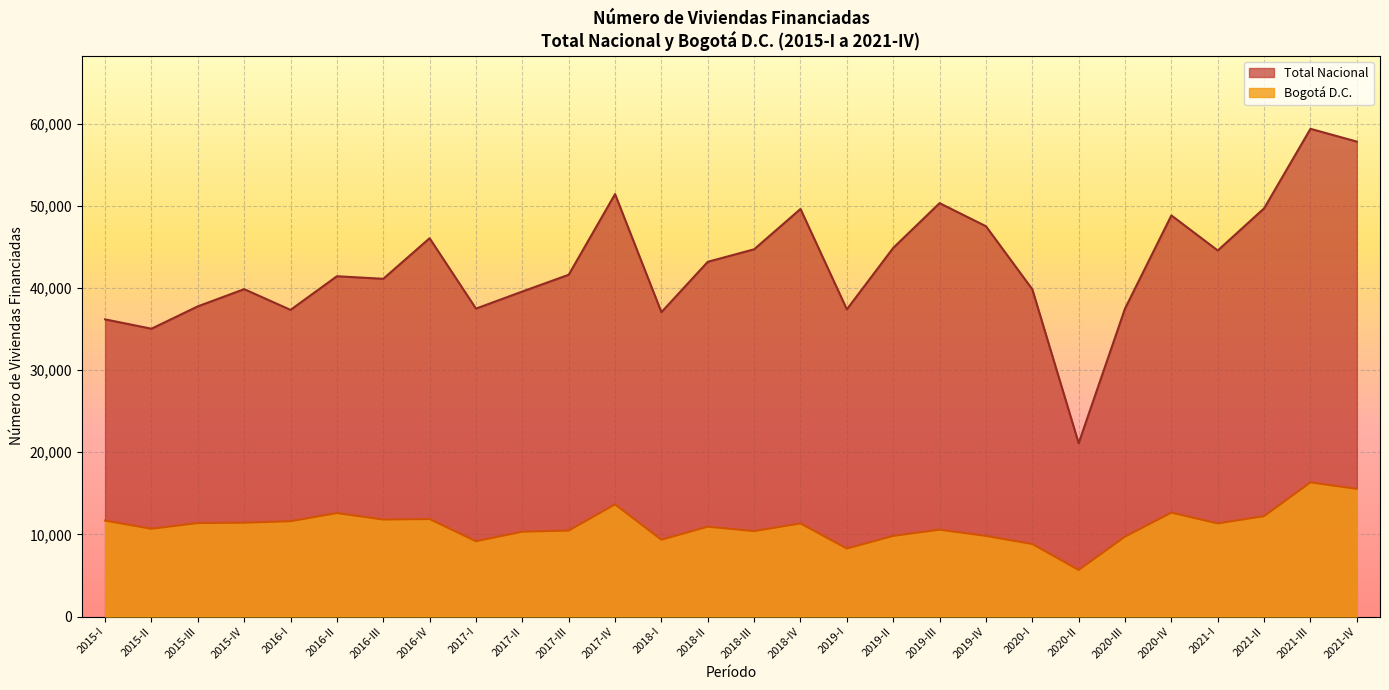

Reading left to right, extract all data points from this chart.

Total Nacional: 2015-I=36191	2015-II=35049	2015-III=37772	2015-IV=39868	2016-I=37343	2016-II=41441	2016-III=41128	2016-IV=46070	2017-I=37499	2017-II=39580	2017-III=41620	2017-IV=51444	2018-I=37065	2018-II=43198	2018-III=44722	2018-IV=49634	2019-I=37407	2019-II=44891	2019-III=50344	2019-IV=47531	2020-I=39855	2020-II=21107	2020-III=37504	2020-IV=48848	2021-I=44576	2021-II=49710	2021-III=59394	2021-IV=57839
Bogotá D.C.: 2015-I=11684	2015-II=10687	2015-III=11383	2015-IV=11427	2016-I=11605	2016-II=12598	2016-III=11811	2016-IV=11871	2017-I=9169	2017-II=10329	2017-III=10467	2017-IV=13654	2018-I=9353	2018-II=10940	2018-III=10399	2018-IV=11338	2019-I=8279	2019-II=9816	2019-III=10576	2019-IV=9814	2020-I=8830	2020-II=5671	2020-III=9726	2020-IV=12653	2021-I=11338	2021-II=12224	2021-III=16338	2021-IV=15546